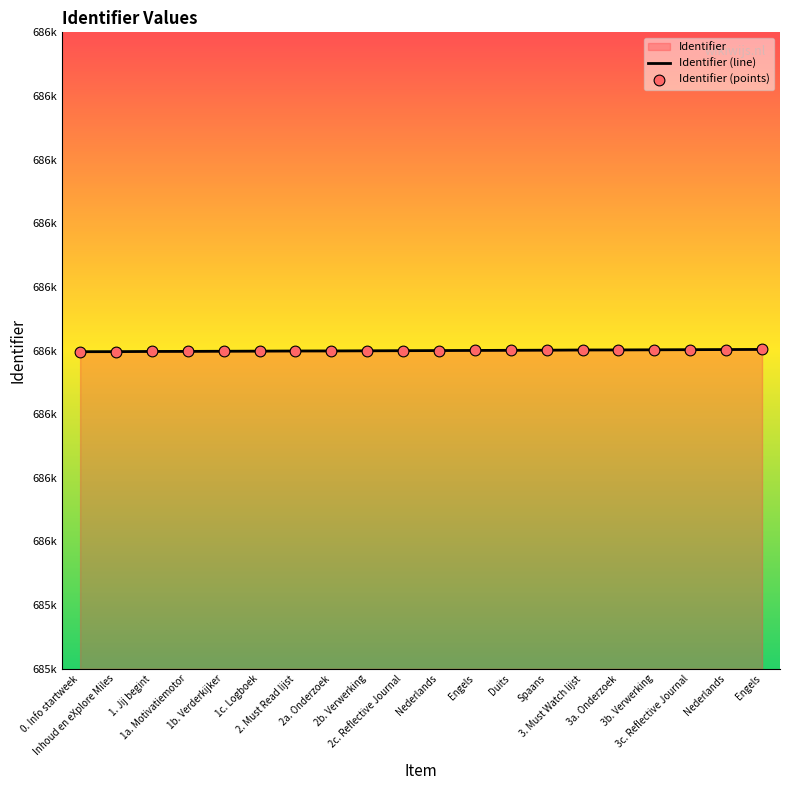

At which category is the sum across all series the highest?

Engels